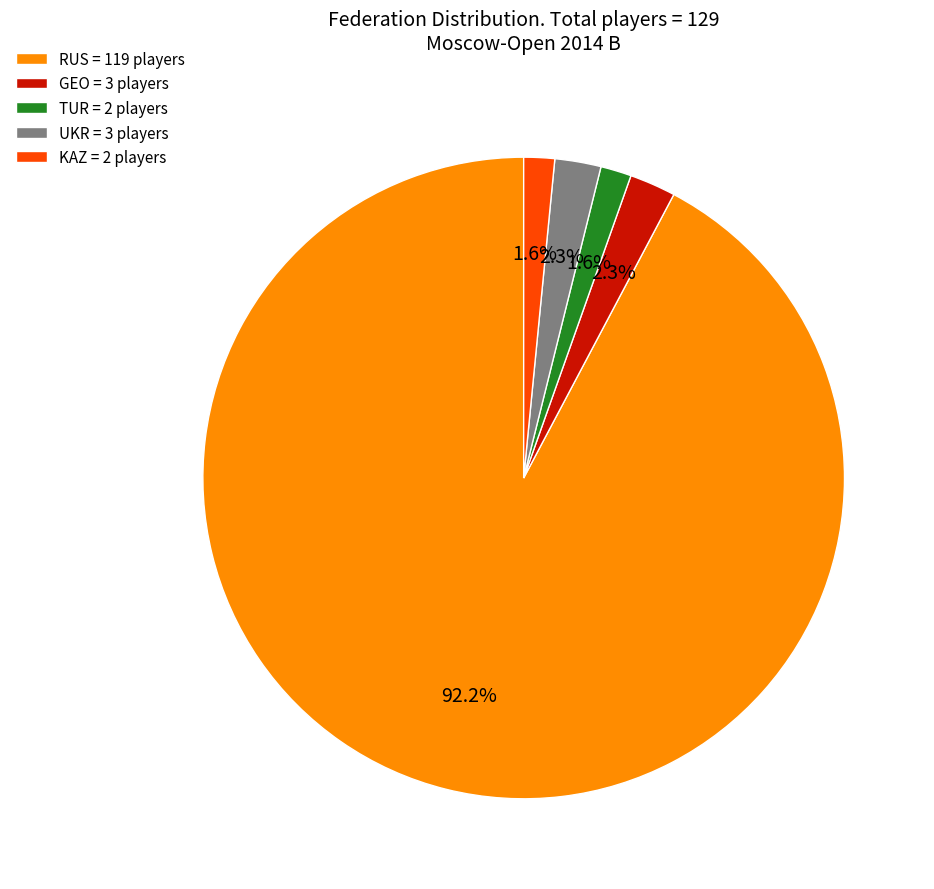

What portion of the pie excludes RUS = 119 players?

7.8%